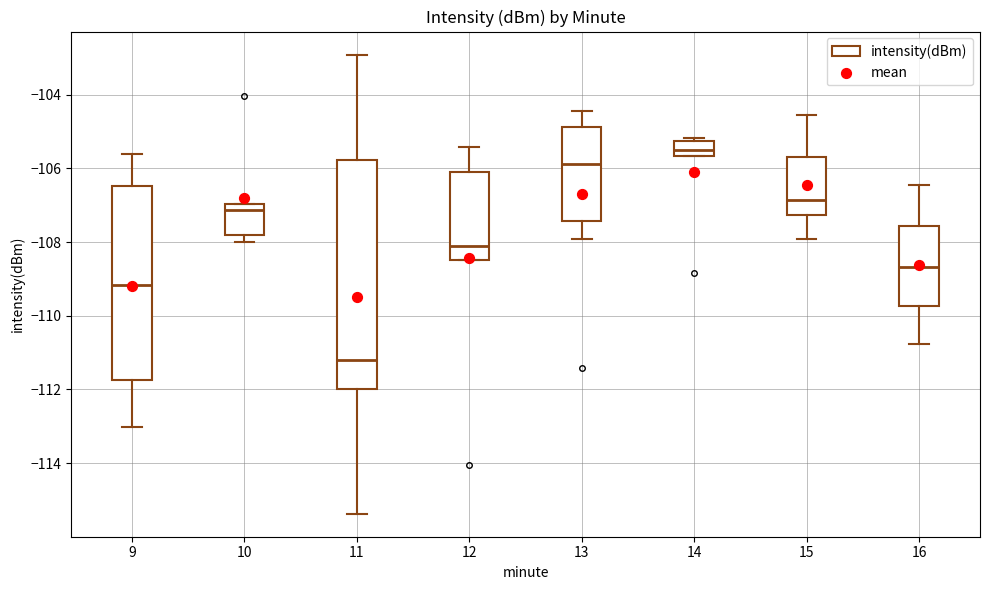

Reading left to right, transcribe this box plot: for each box, give where its median line is, the range the box spans, and where its two whiskers end, as read against the y-axis. The values are not printed on the chart, so give them approximately, as read against the axis.

9: median -109.2, box -111.8 to -106.4, whiskers -113.0 to -105.6
10: median -107.2, box -107.8 to -107.0, whiskers -108.0 to -107.0
11: median -111.2, box -112.0 to -105.8, whiskers -115.4 to -103.0
12: median -108.0, box -108.4 to -106.2, whiskers -108.4 to -105.4
13: median -105.8, box -107.4 to -104.8, whiskers -108.0 to -104.4
14: median -105.6 (inside the box), box -105.6 to -105.2, whiskers -105.6 to -105.2
15: median -106.8, box -107.2 to -105.6, whiskers -108.0 to -104.6
16: median -108.6, box -109.8 to -107.6, whiskers -110.8 to -106.4